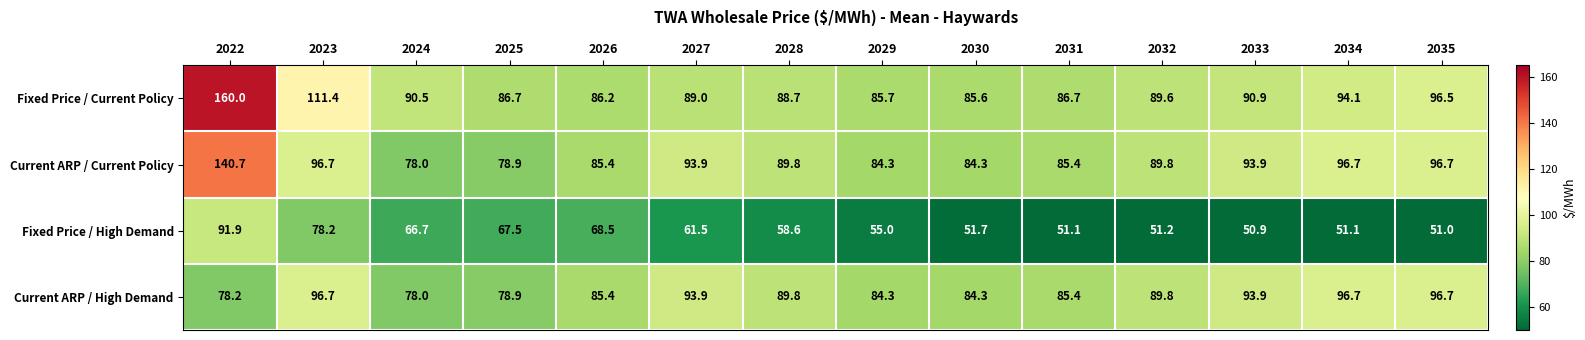

How many series are shown in this chart?

4